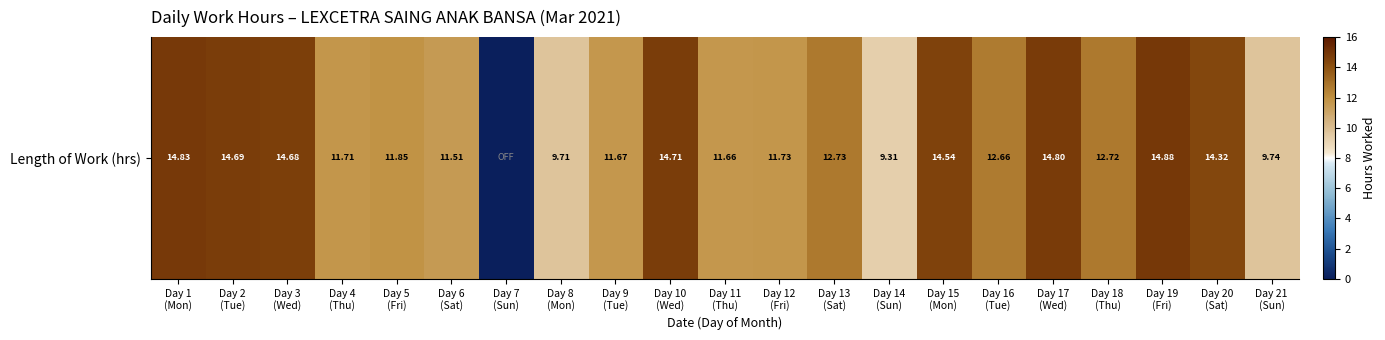

Which category has the lowest value across all series?

Day 7
(Sun)